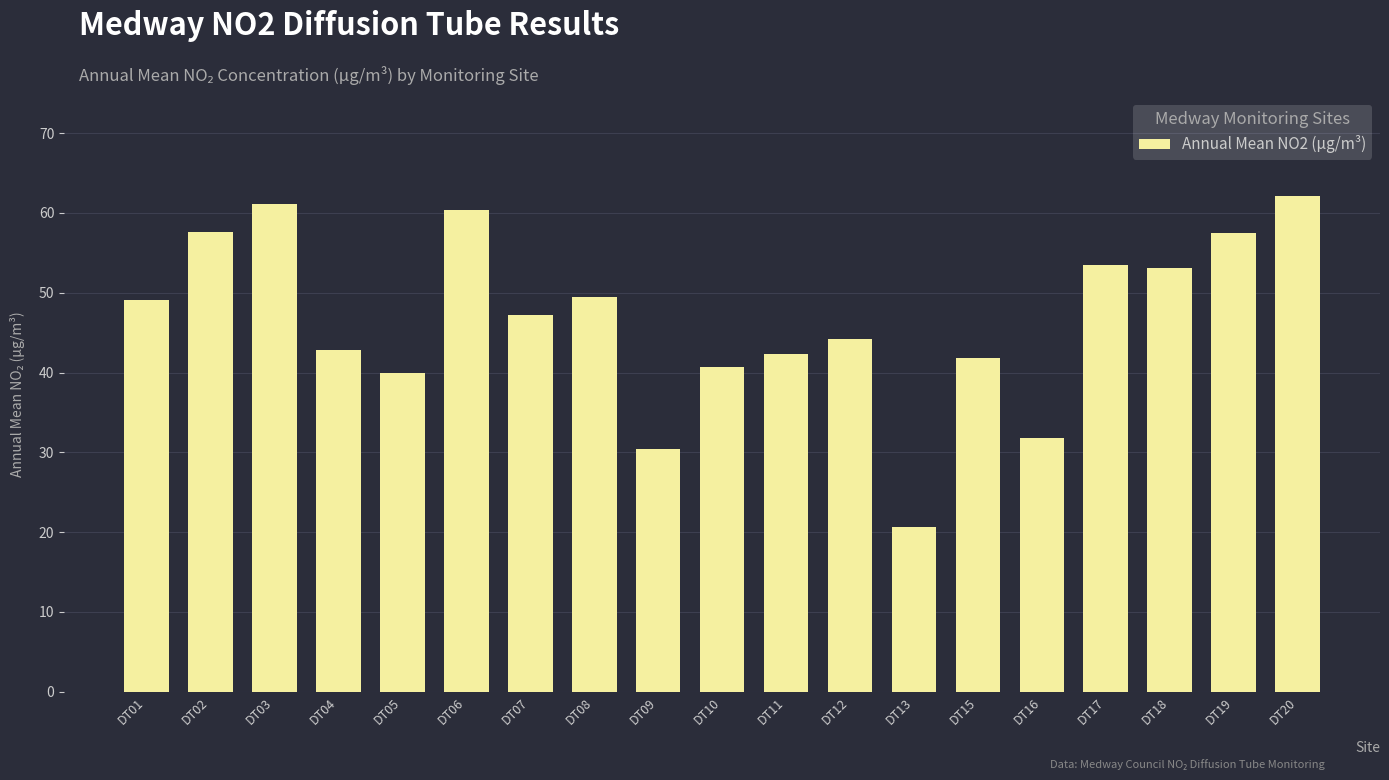

What value does the data have at DT02?

57.6